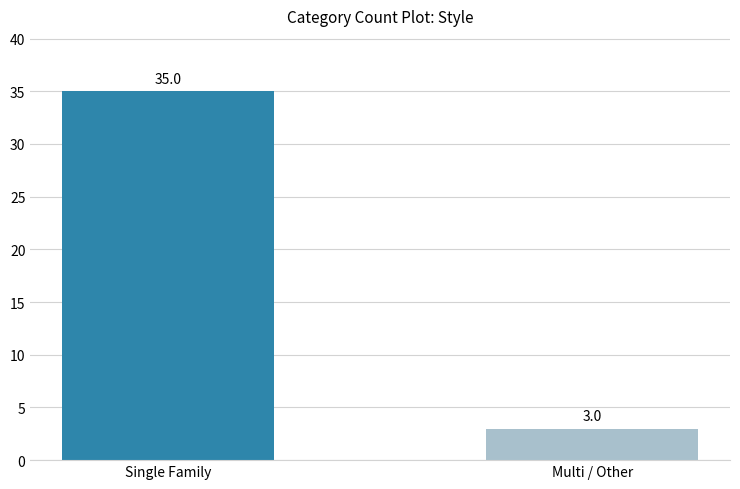

What is the average value?

19